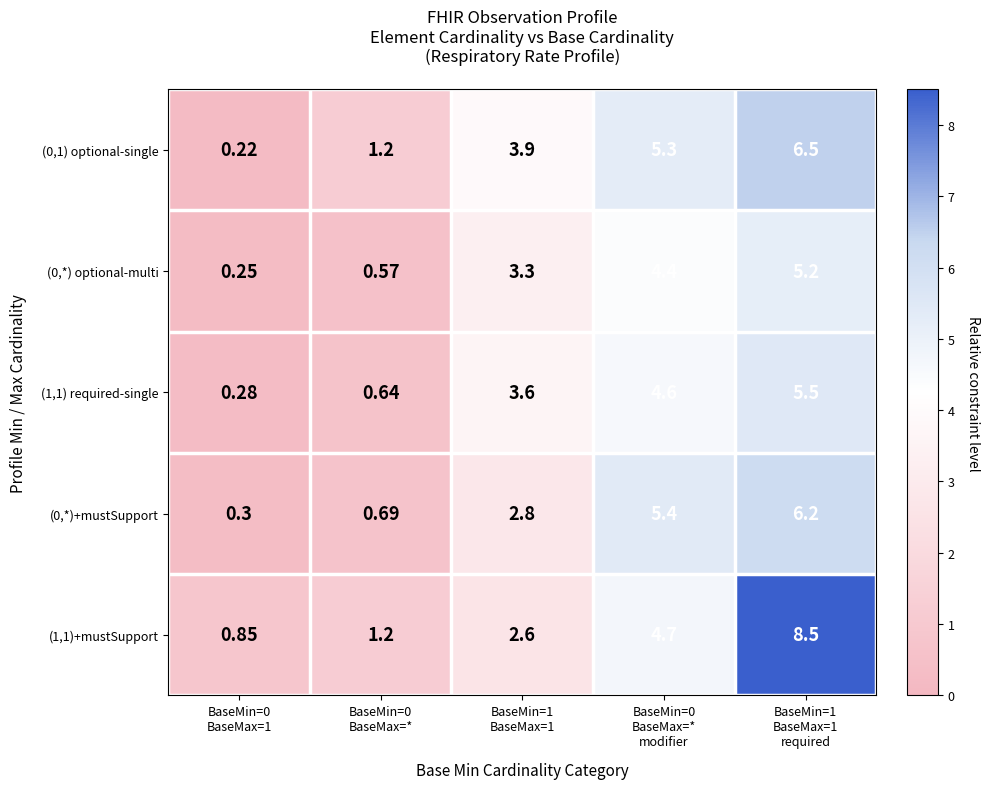

How many data points in (0,1) optional-single are above 3?

3